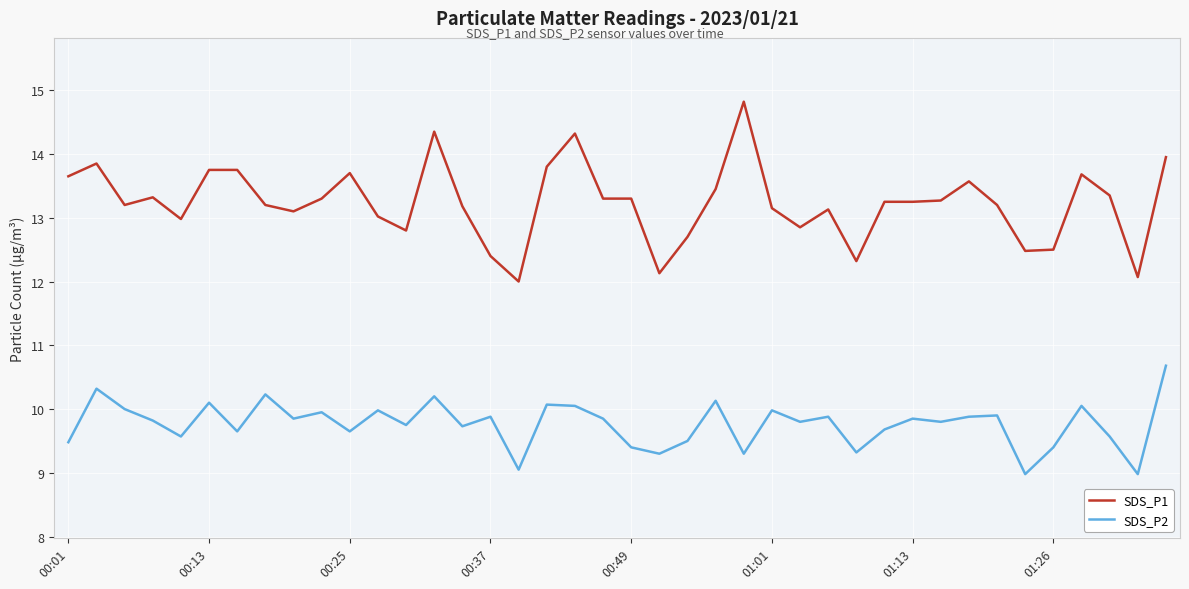

How many lines are shown in the chart?

2